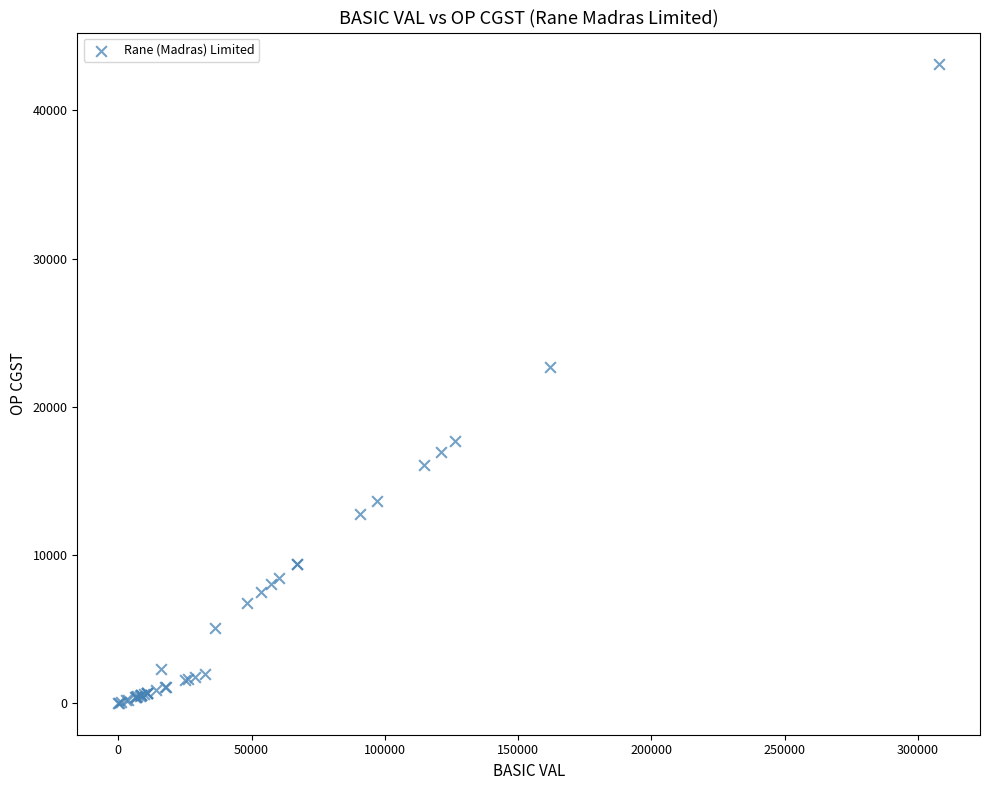

What Y value in the scatter plot is closest to 21552?

22685.6